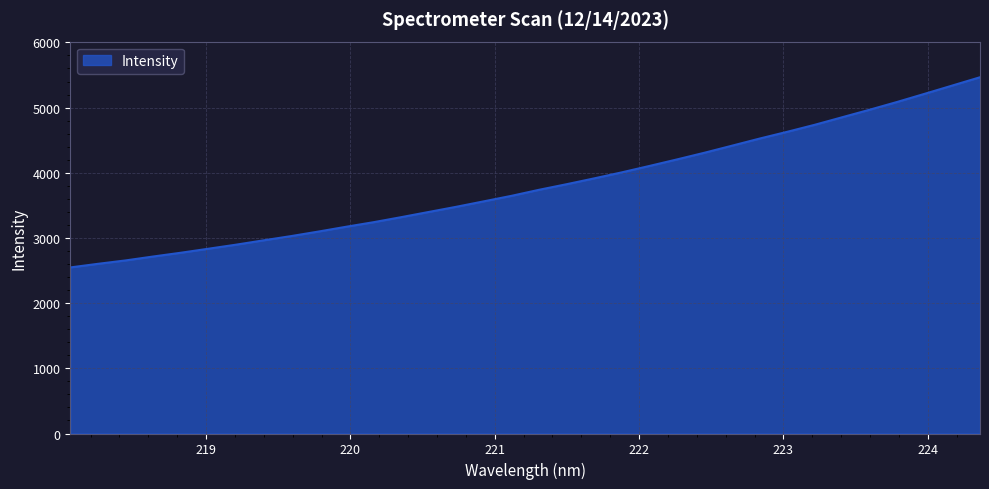

What is the minimum value shown in the chart?

2547.8